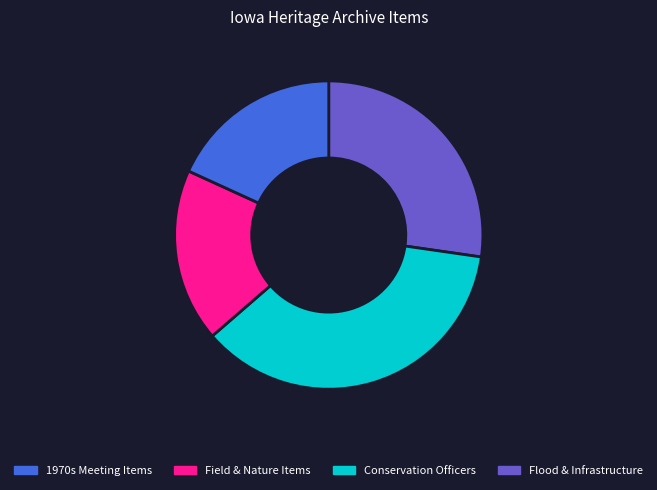

The Field & Nature Items slice represents 36% of the pie. True or false?

True